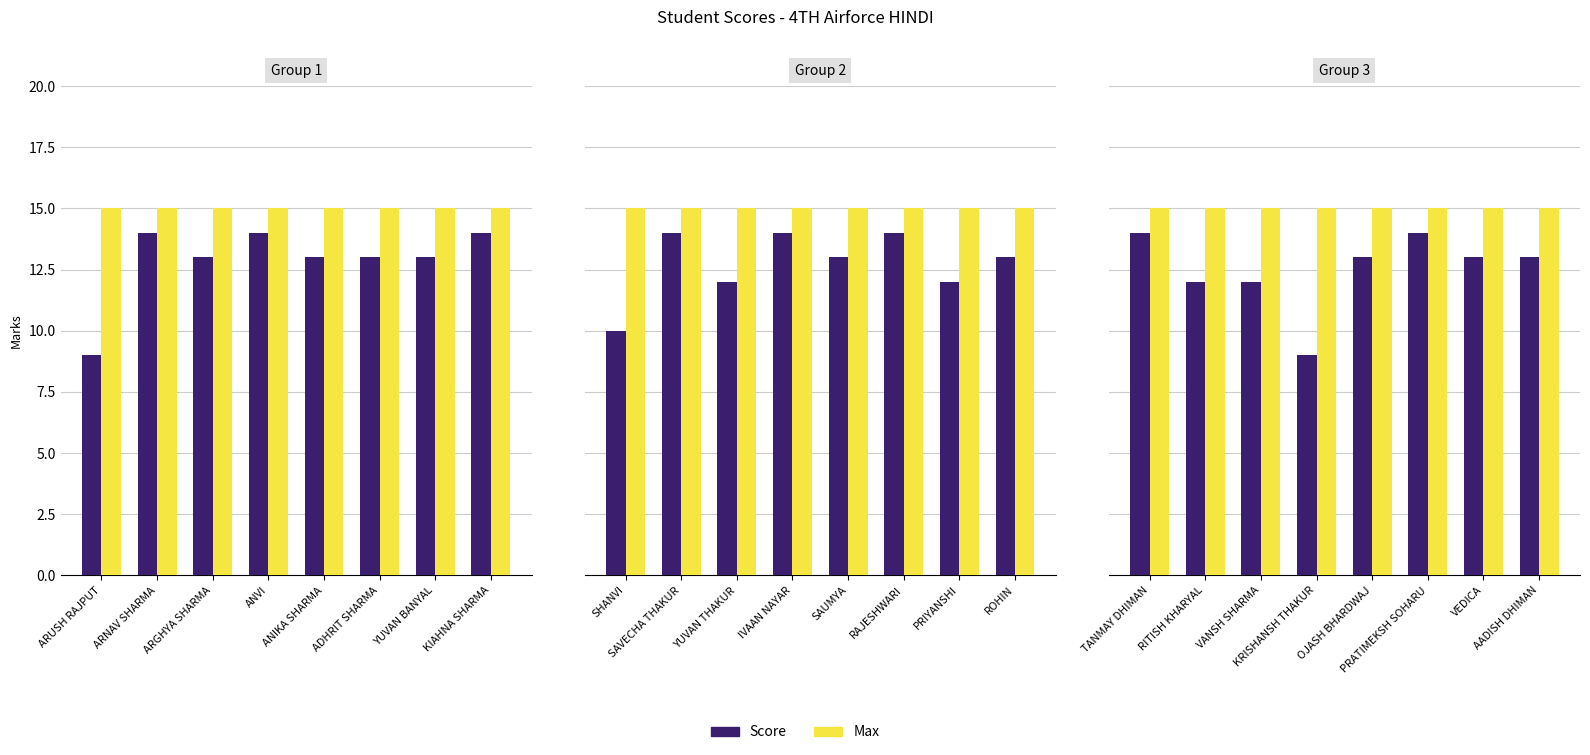

What is the minimum value for Max?

15